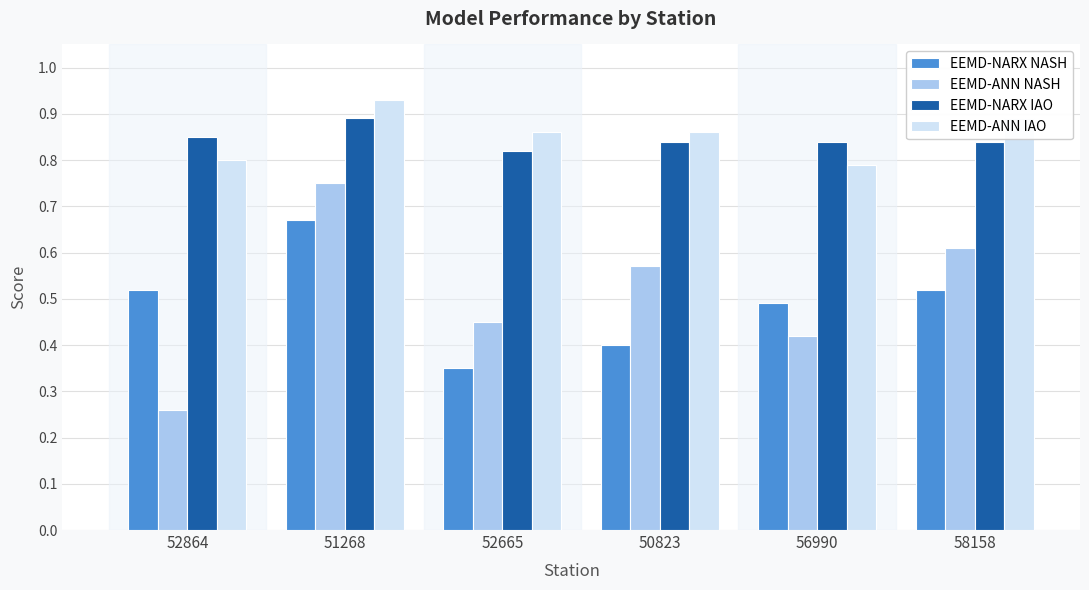

List the labels in order of EEMD-ANN NASH value, largest first.

51268, 58158, 50823, 52665, 56990, 52864